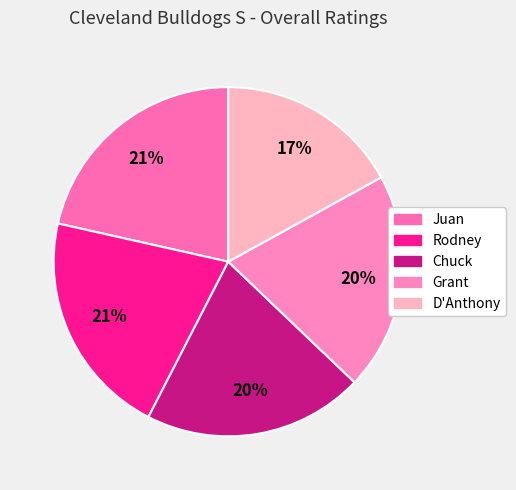

Count the number of slices in the pie.

5